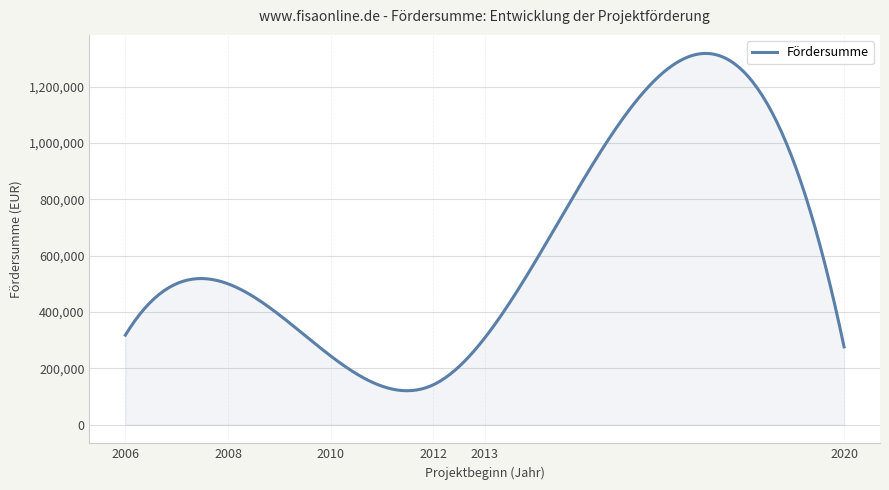

What is the greatest value displayed?

1317266.6